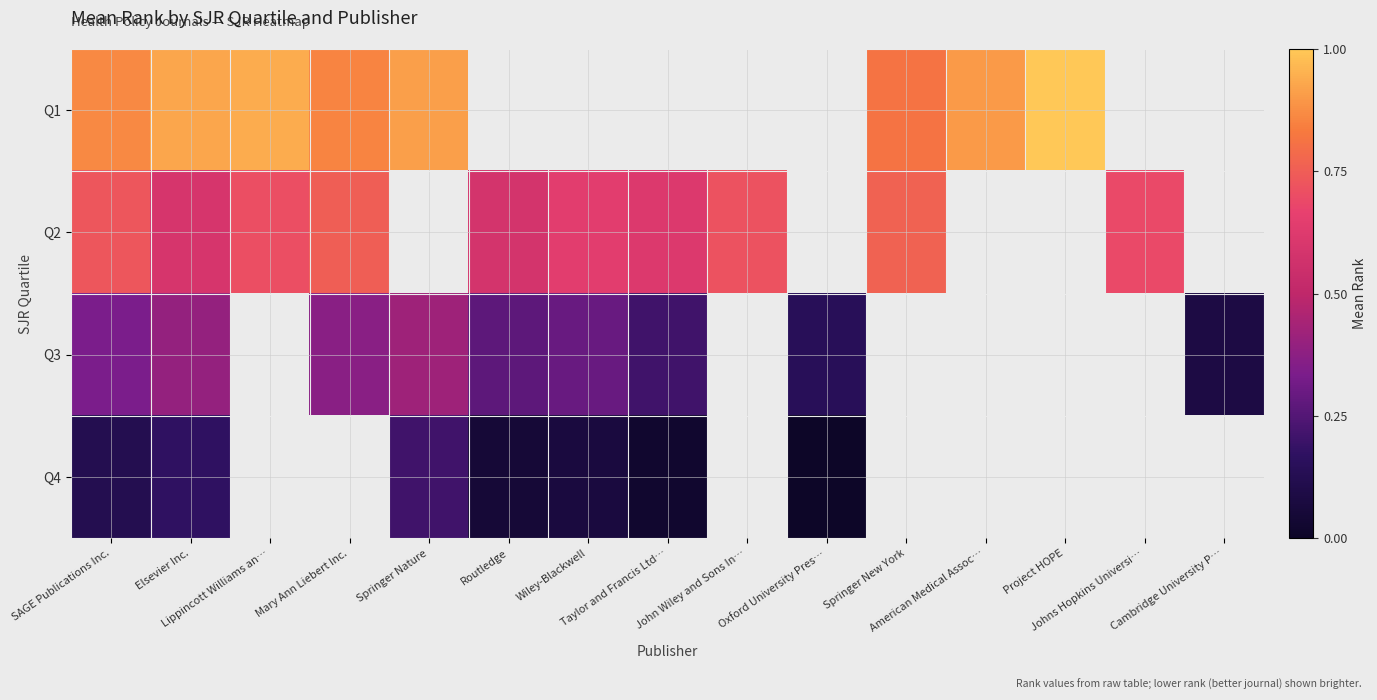

Is it true that Q2 equals 0.7 at Johns Hopkins Universi…?

True